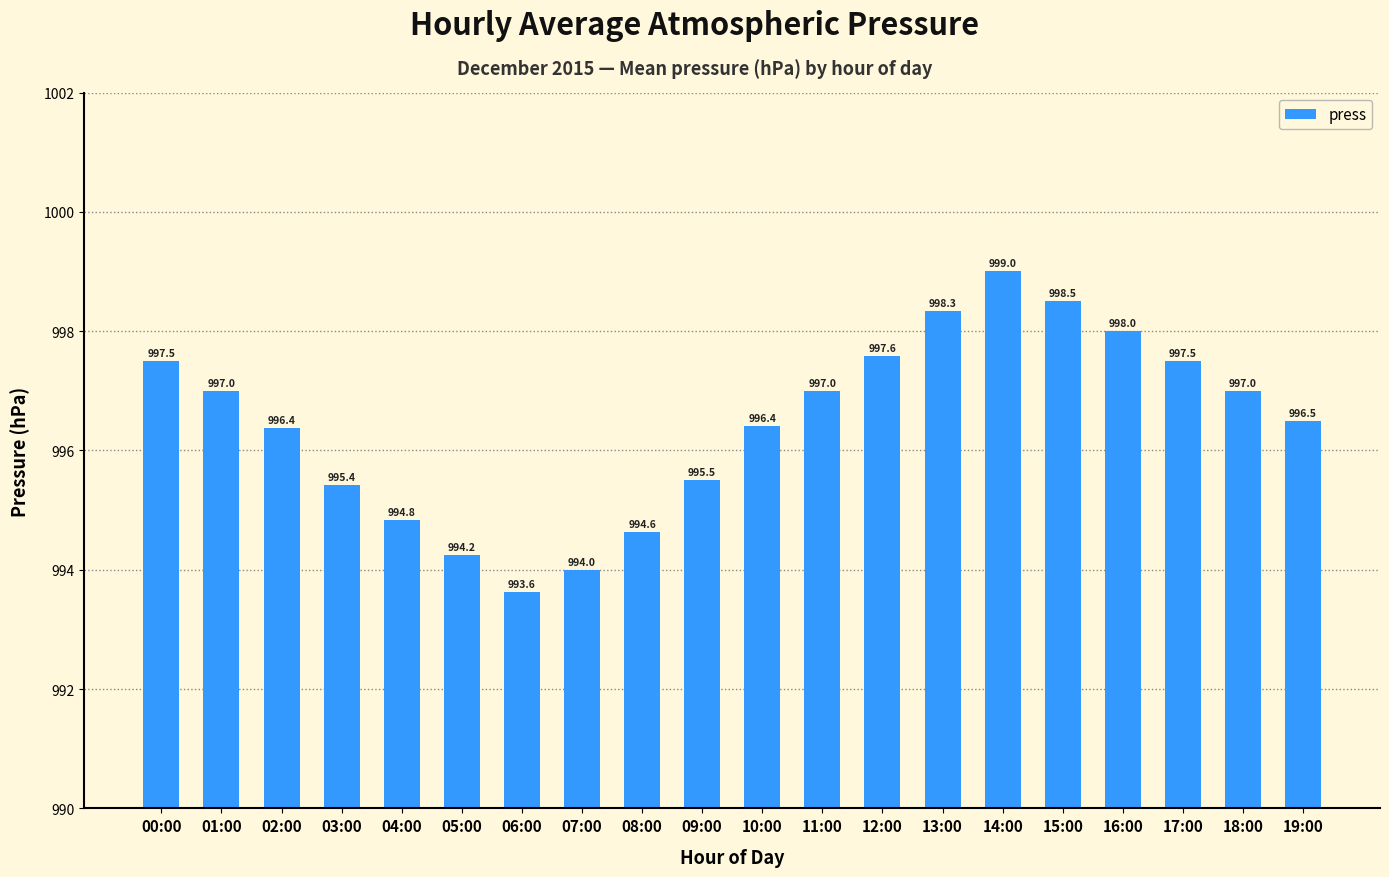

Where does the data first go above 997?

00:00